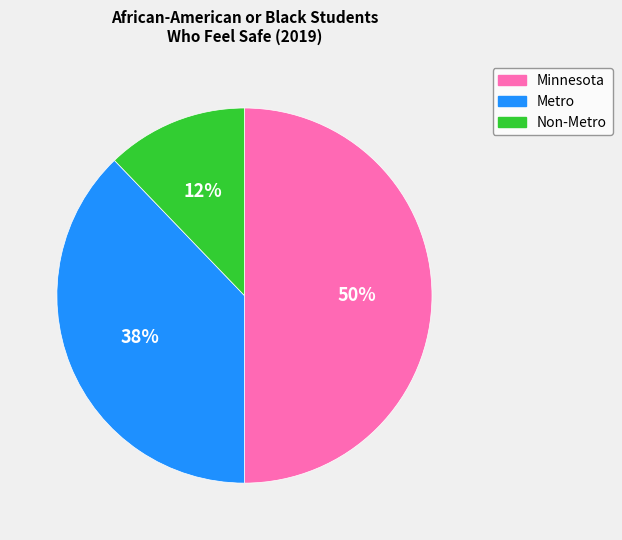

To the nearest percent, what is the difference between the largest and smallest slice percentages?

38%